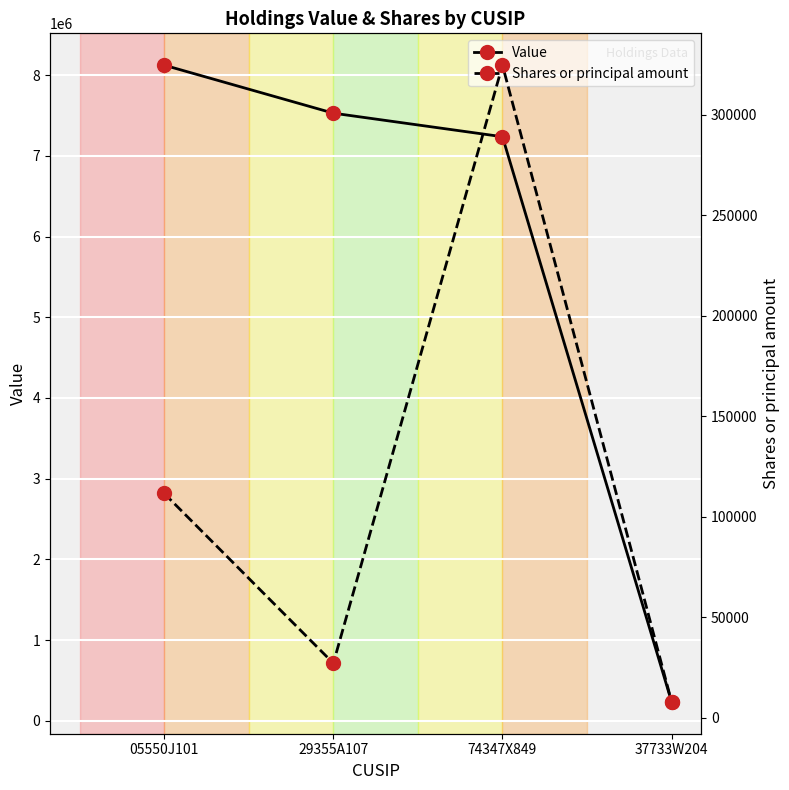

Which series has the largest total across all categories?

Value